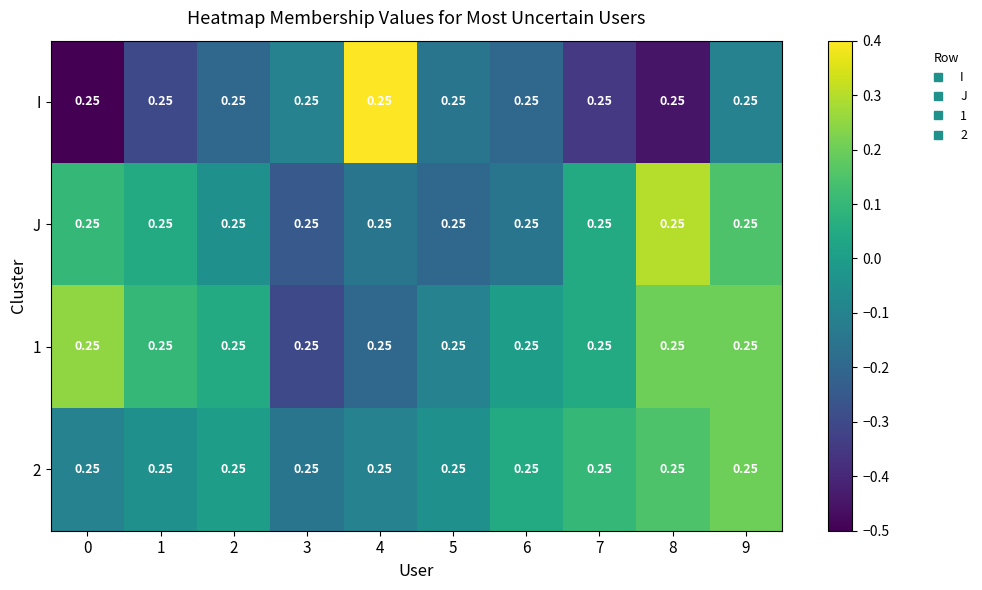

Between 0 and 4, which is larger?

4